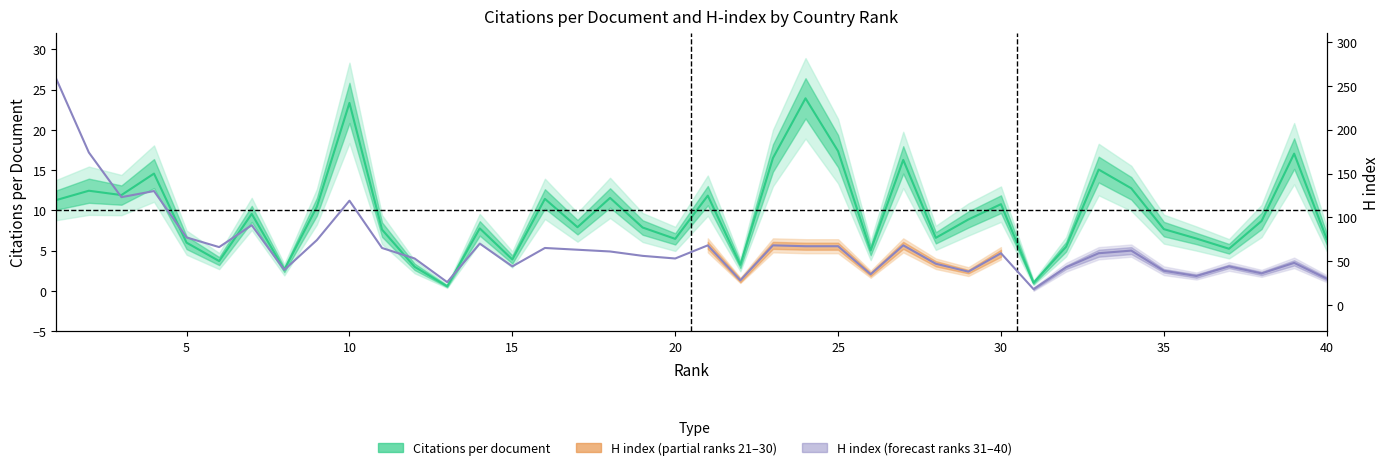

True or false: Citations per document (line) and H index (line) cross at least once.

False